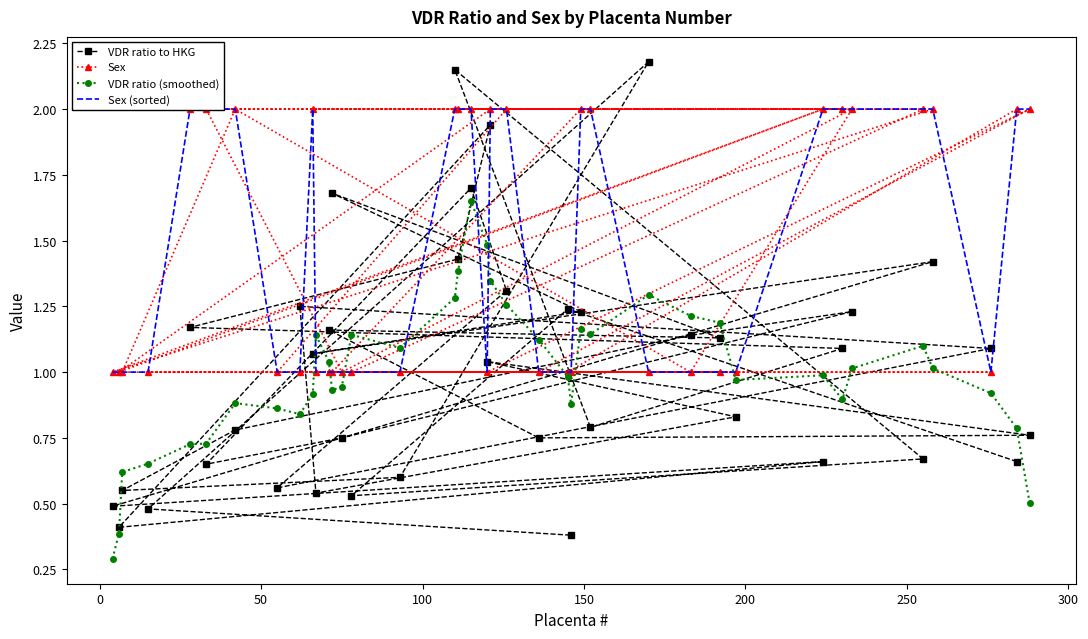

What is the value of the VDR ratio to HKG point at the 31st from the left?

0.8